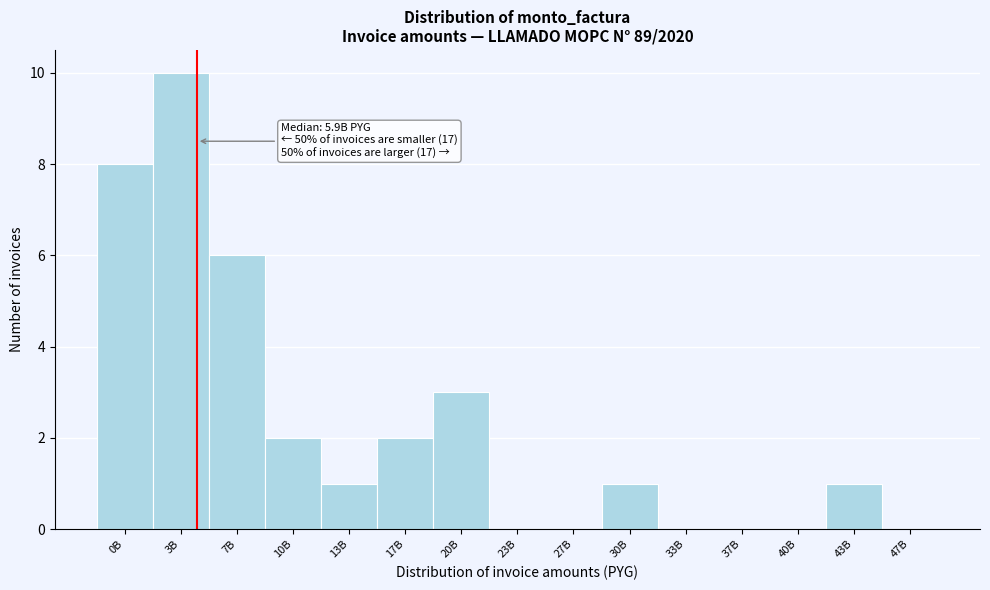

Reading left to right, list all the values displayed in this chart.

0B=8	3B=10	7B=6	10B=2	13B=1	17B=2	20B=3	23B=0	27B=0	30B=1	33B=0	37B=0	40B=0	43B=1	47B=0